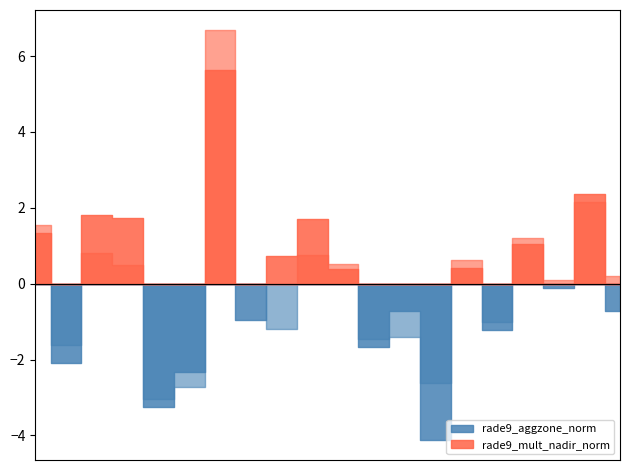

What is the sum of the rade9_mult_nadir_norm values at 4445 and 2051?

15.4